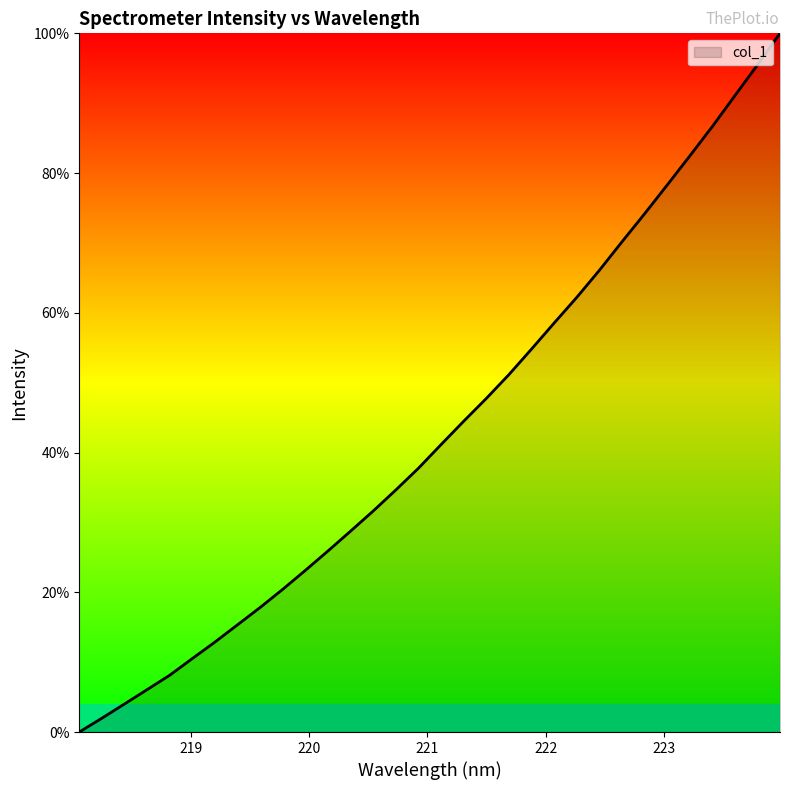

What is the maximum value shown in the chart?

100.0